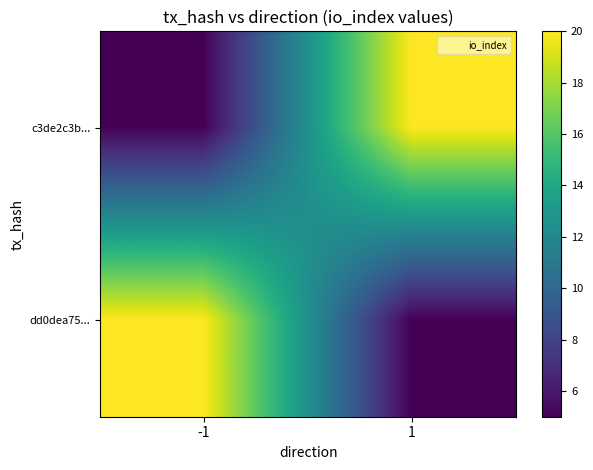

At which category is the sum across all series the highest?

-1